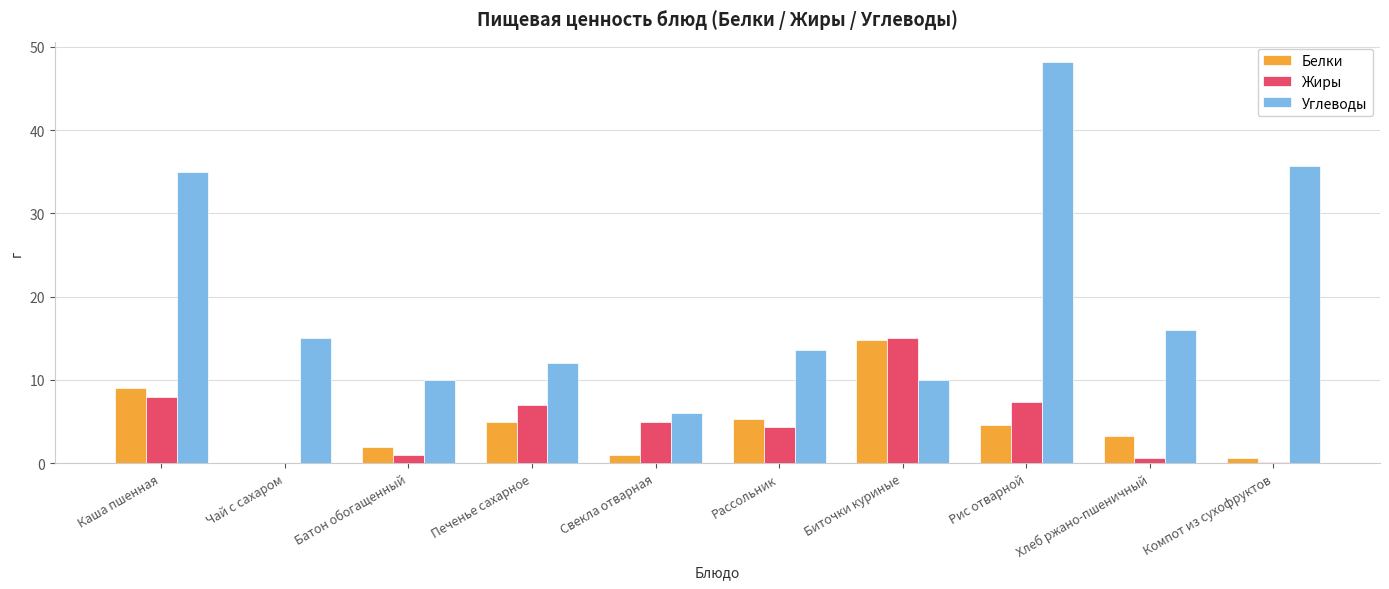

Is it true that Углеводы equals 10.0 at Биточки куриные?

True